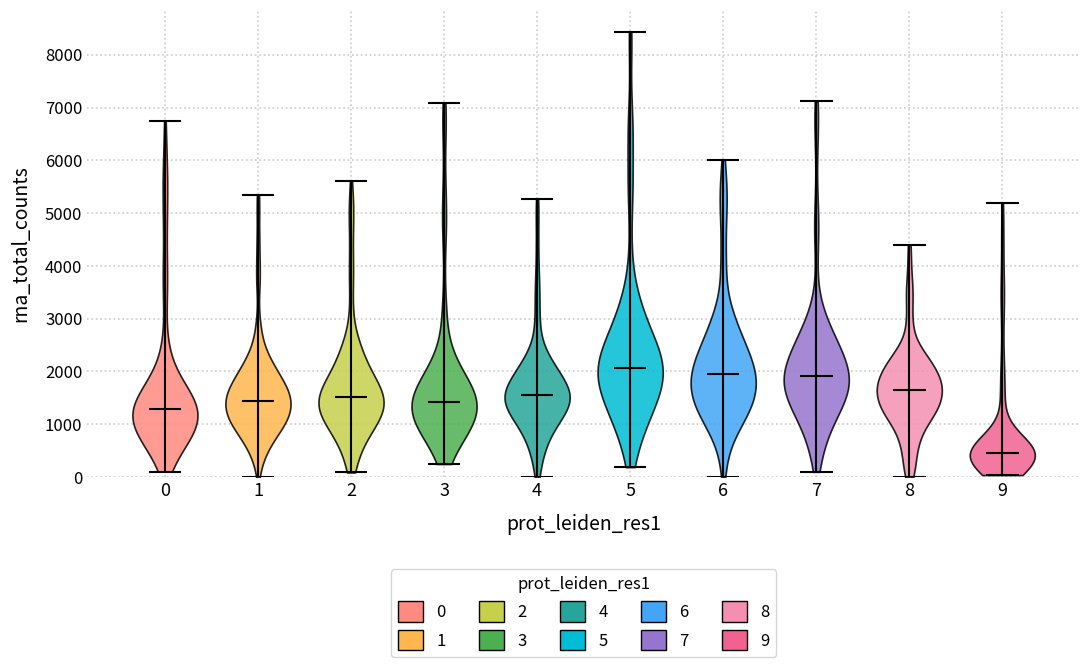

Reading left to right, read every violin against the y-axis: where its median line is, and the lowest and highest points it reaches. The values are not printed on the chart, so give them approximately, as read against the axis.

0: median line 1300, lowest point 100, highest point 6700
1: median line 1400, lowest point 0, highest point 5300
2: median line 1500, lowest point 100, highest point 5600
3: median line 1400, lowest point 200, highest point 7100
4: median line 1600, lowest point 0, highest point 5300
5: median line 2100, lowest point 200, highest point 8400
6: median line 1900, lowest point 0, highest point 6000
7: median line 1900, lowest point 100, highest point 7100
8: median line 1600, lowest point 0, highest point 4400
9: median line 500, lowest point 0, highest point 5200